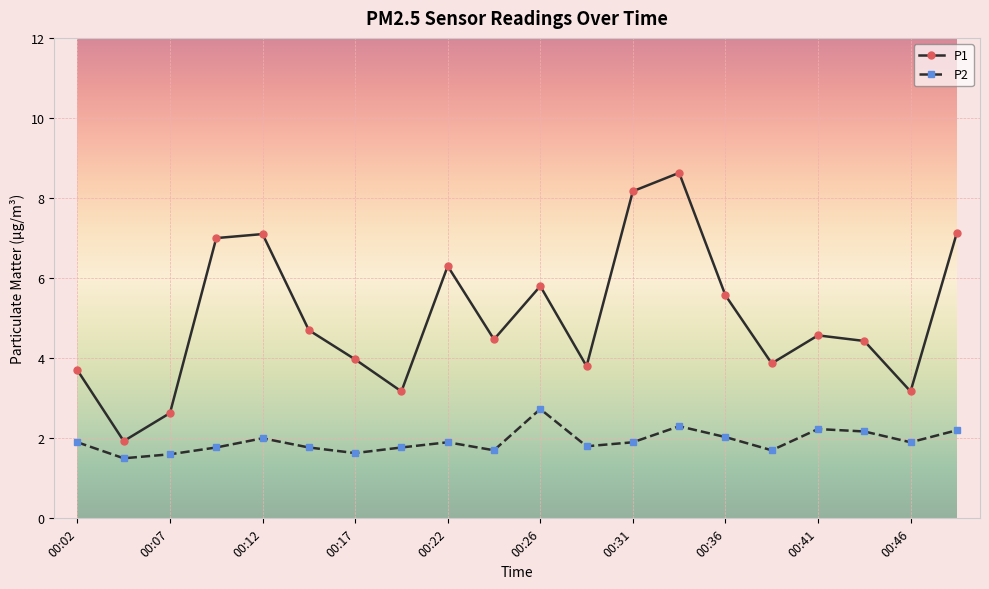

Rank the series by their maximum value, from lowest to highest.

P2, P1